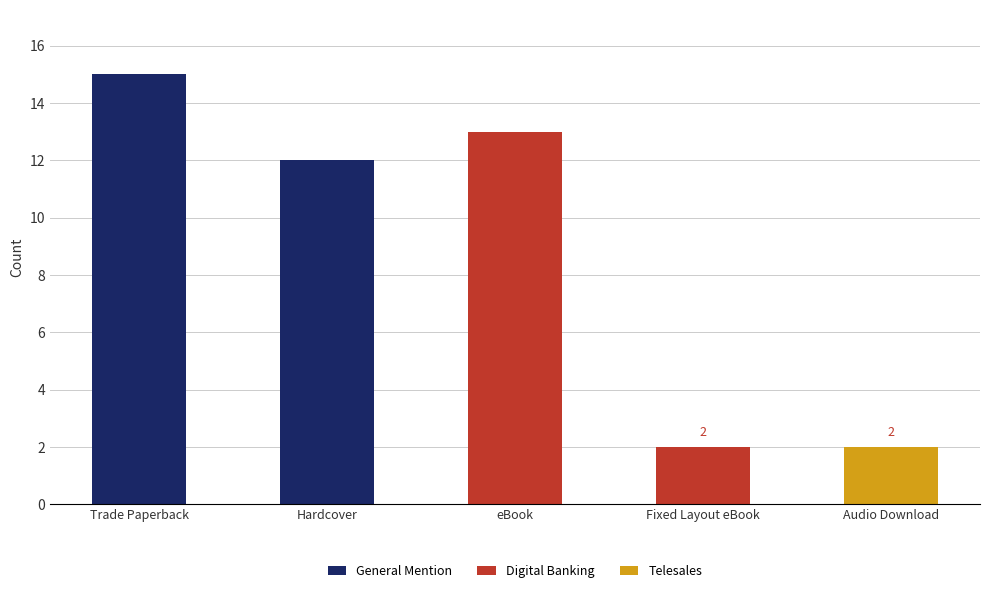

What is the average value of the General Mention series?

5